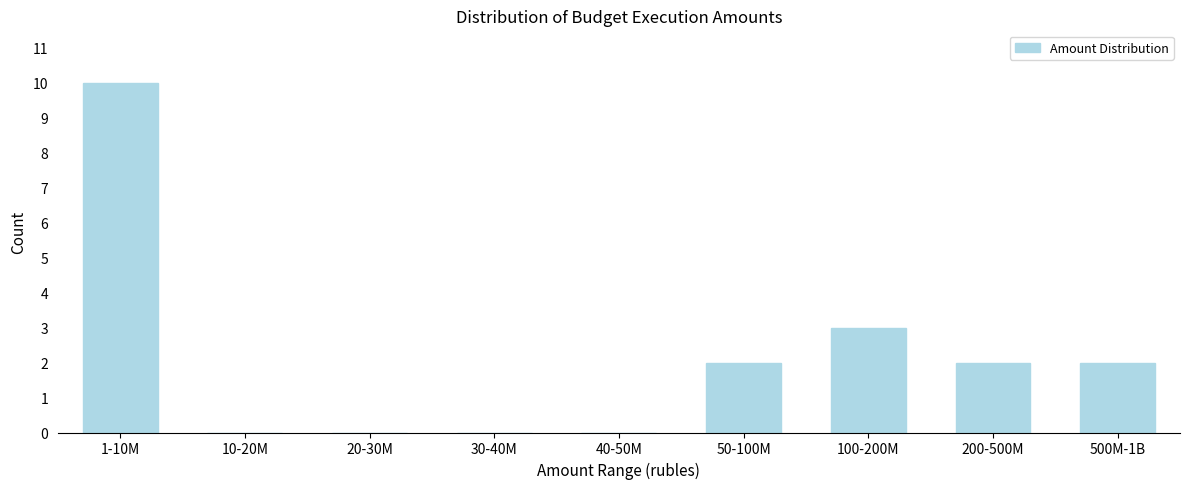

Reading left to right, extract all data points from this chart.

1-10M=10	10-20M=0	20-30M=0	30-40M=0	40-50M=0	50-100M=2	100-200M=3	200-500M=2	500M-1B=2